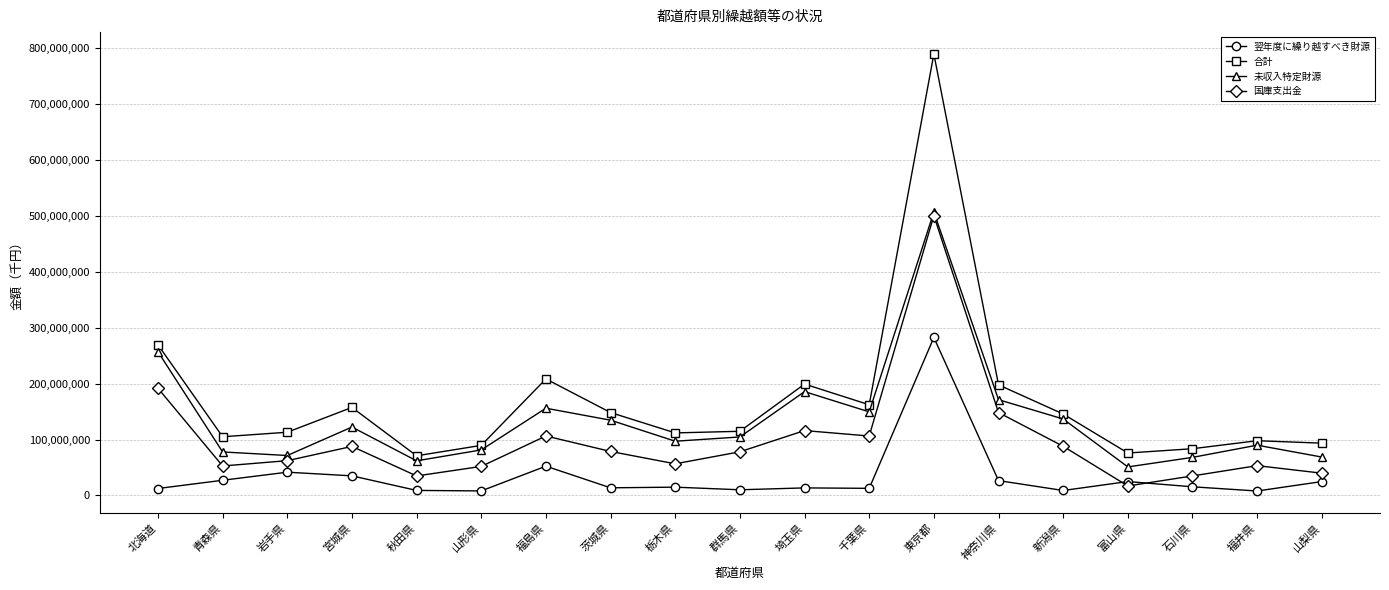

What is the average value of the 未収入特定財源 series?

136470771